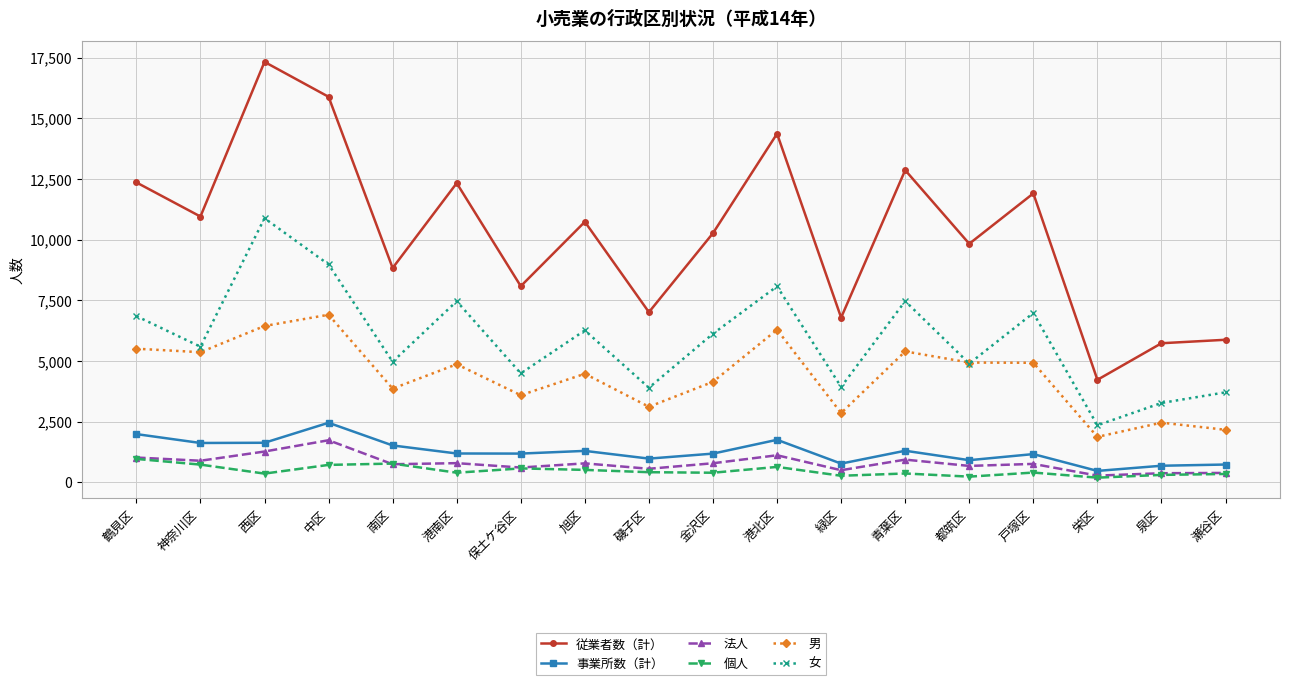

Does the chart have visible grid lines?

Yes